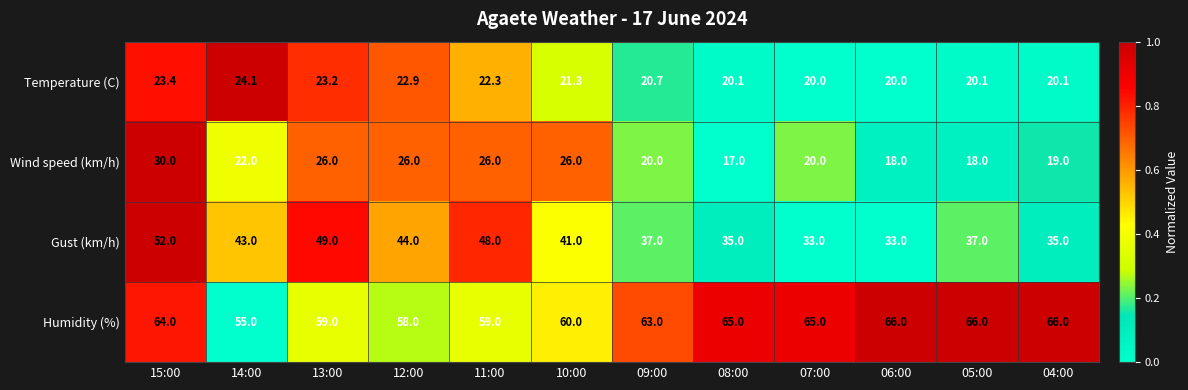

What is the difference between the highest and lowest values at 12:00?

35.1